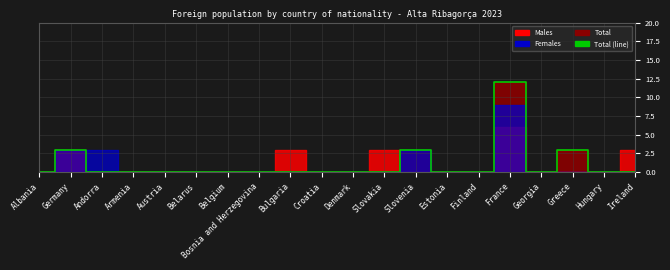

What is the greatest value displayed?

12